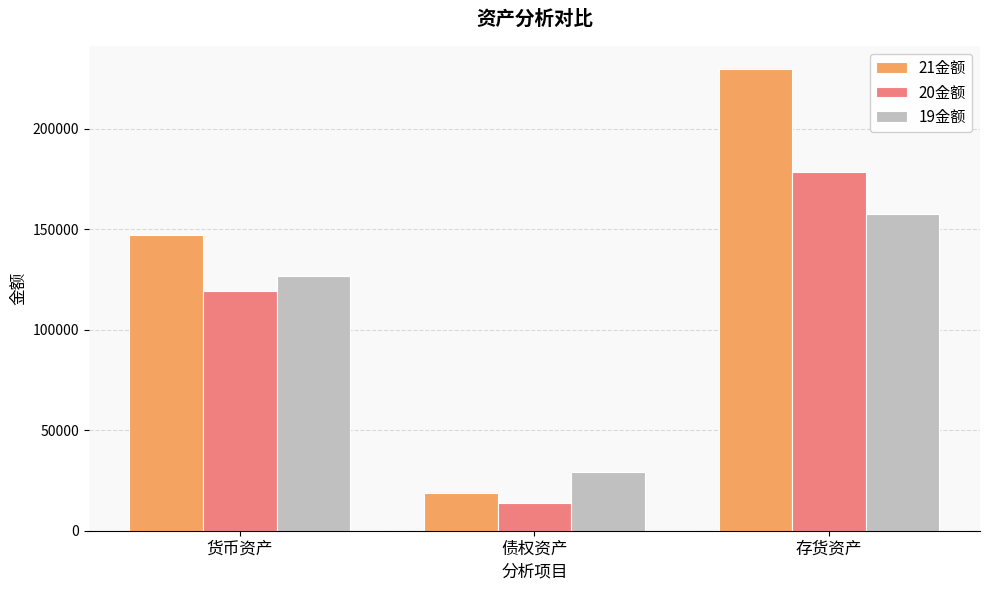

At 债权资产, list the series in order from smallest to largest.

20金额, 21金额, 19金额